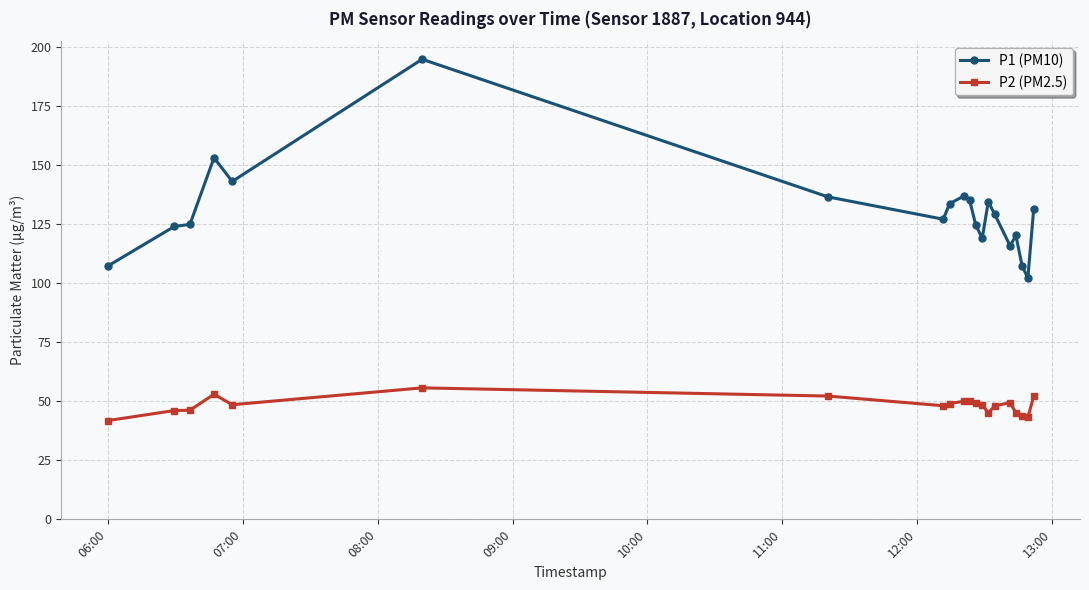

At how many categories does at least one series exceed 75?

20